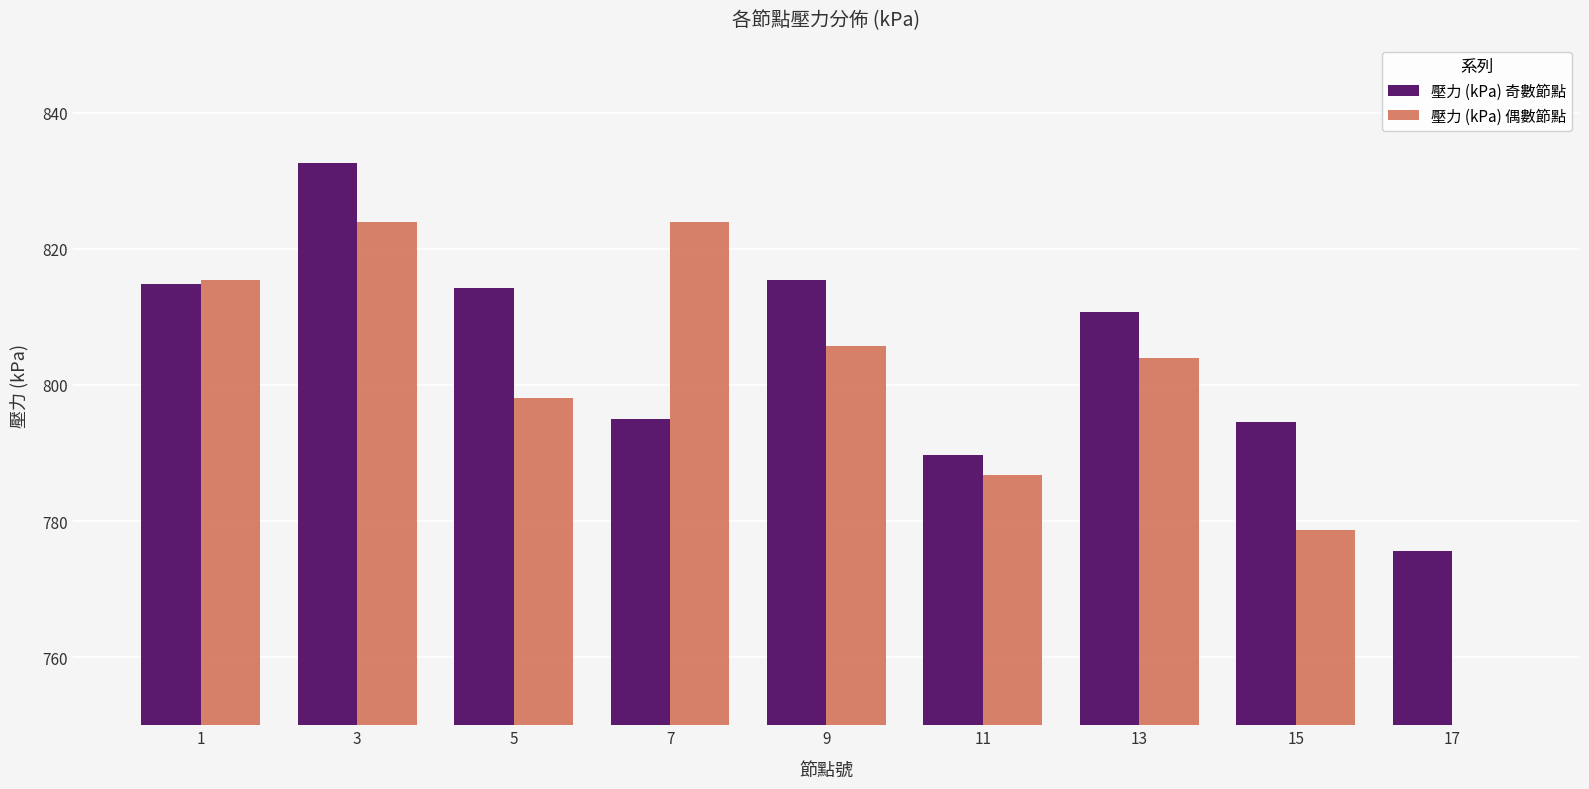

The 壓力 (kPa) 奇數節點 series shows 795.0 at 7. True or false?

True